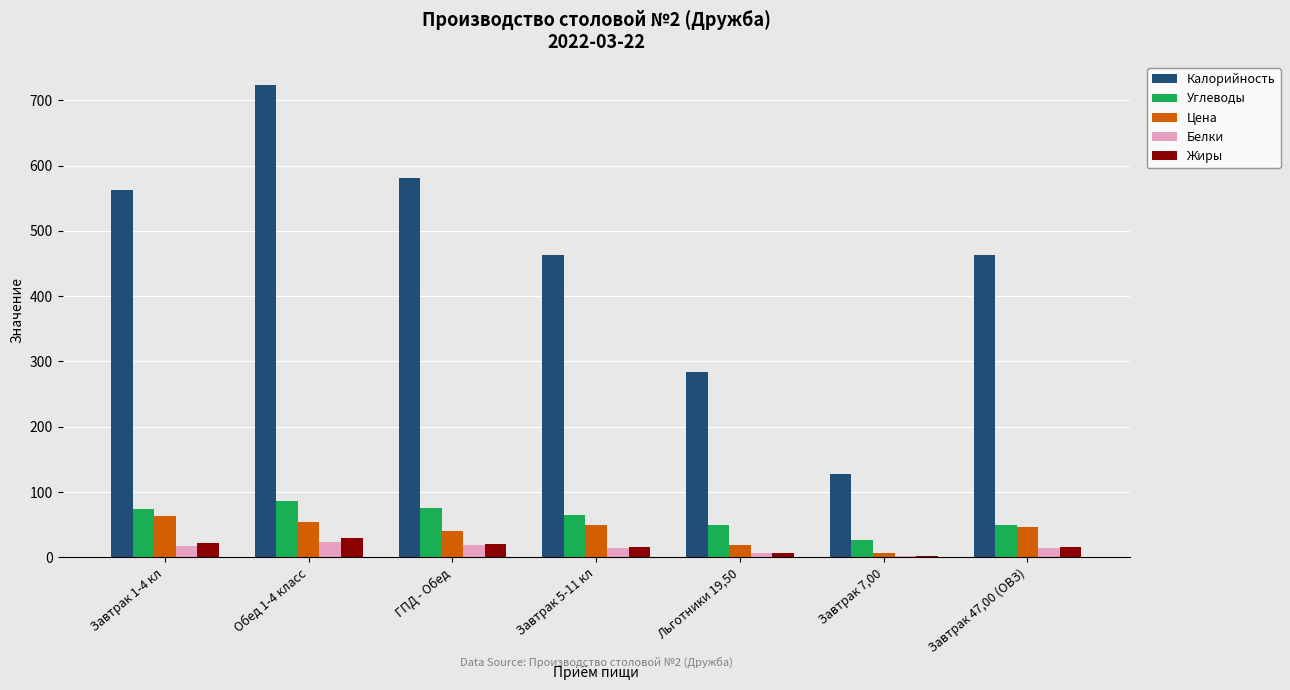

How many series are shown in this chart?

5